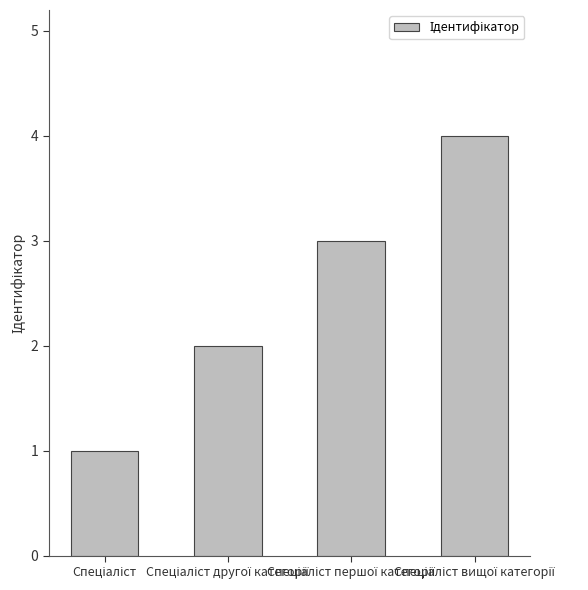

Reading right to left, what are all the values shown in this chart?

4	3	2	1